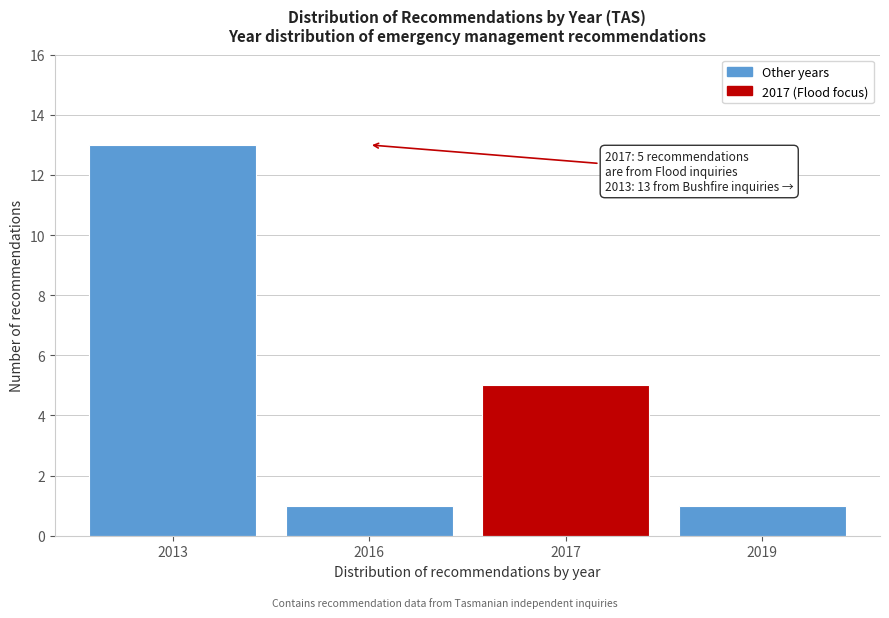

Reading left to right, list all the values displayed in this chart.

2013=13	2016=1	2017=5	2019=1